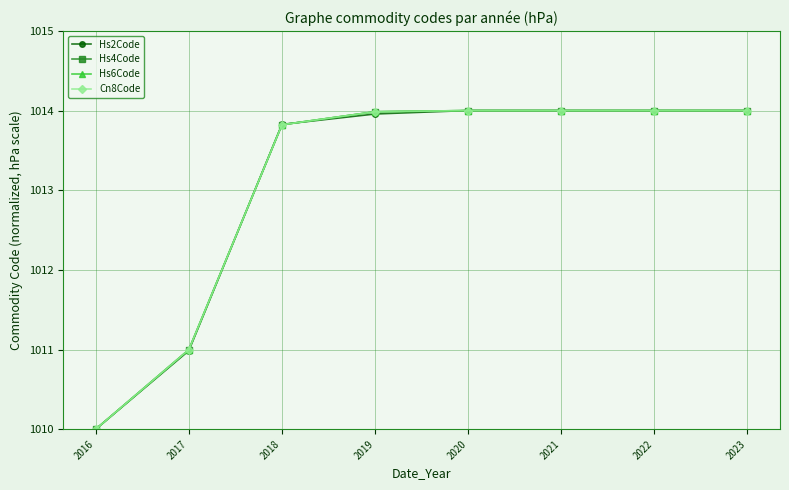

At how many categories does at least one series exceed 1013?

6